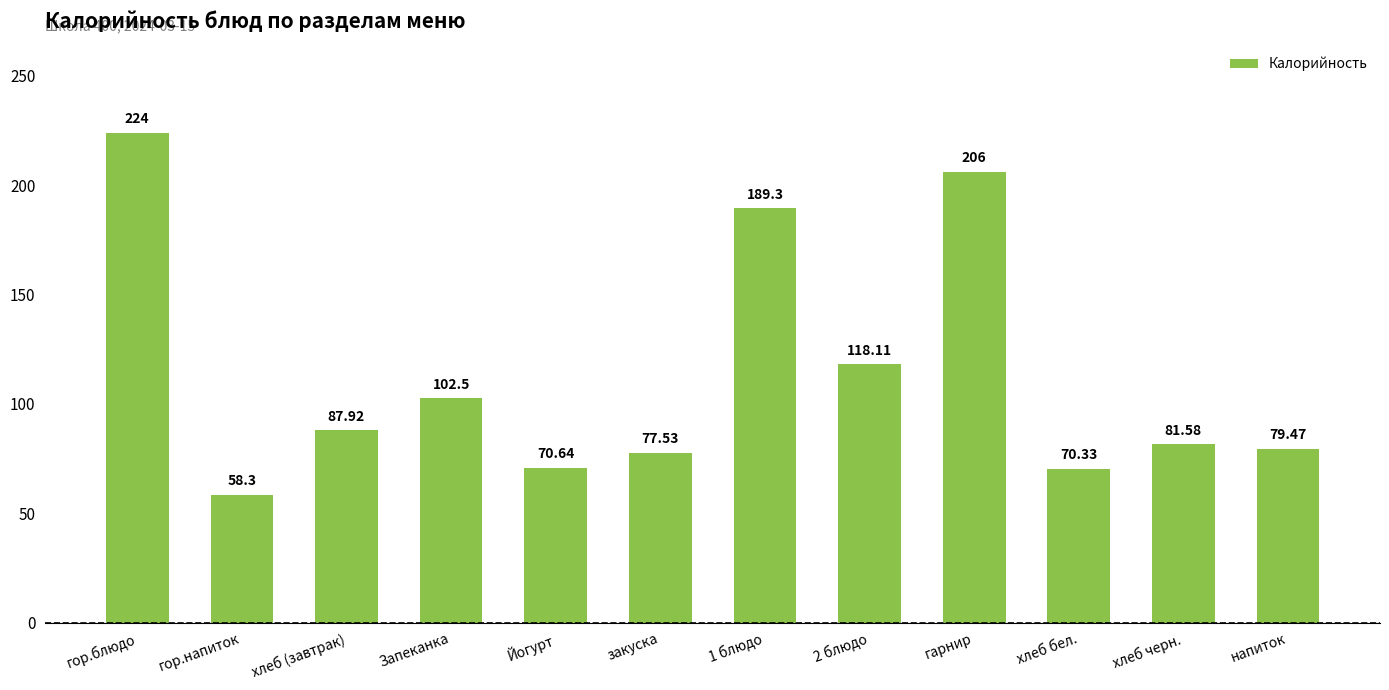

Rank the categories by value from highest to lowest.

гор.блюдо, гарнир, 1 блюдо, 2 блюдо, Запеканка, хлеб (завтрак), хлеб черн., напиток, закуска, Йогурт, хлеб бел., гор.напиток